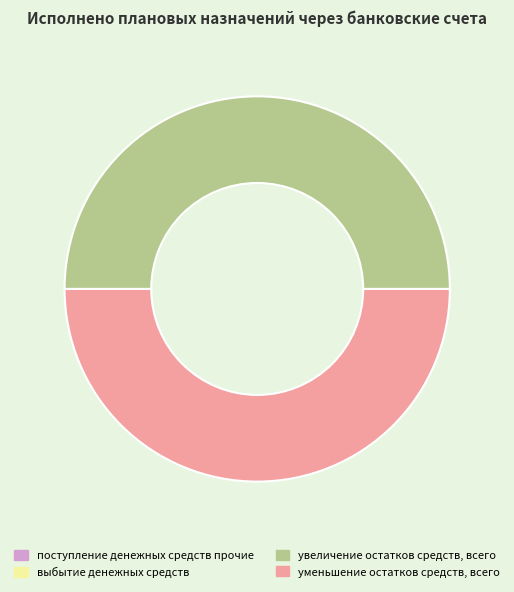

The уменьшение остатков средств, всего slice represents 59% of the pie. True or false?

False